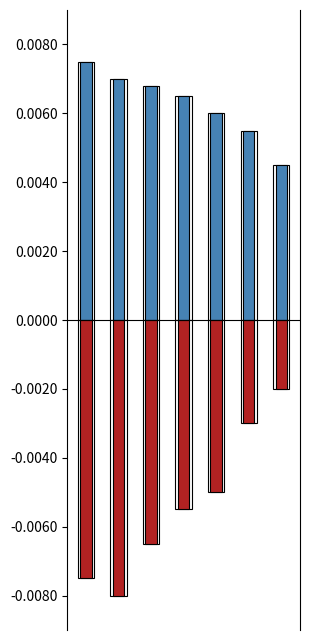

Which series changed the most between 1 and 2?

Negative